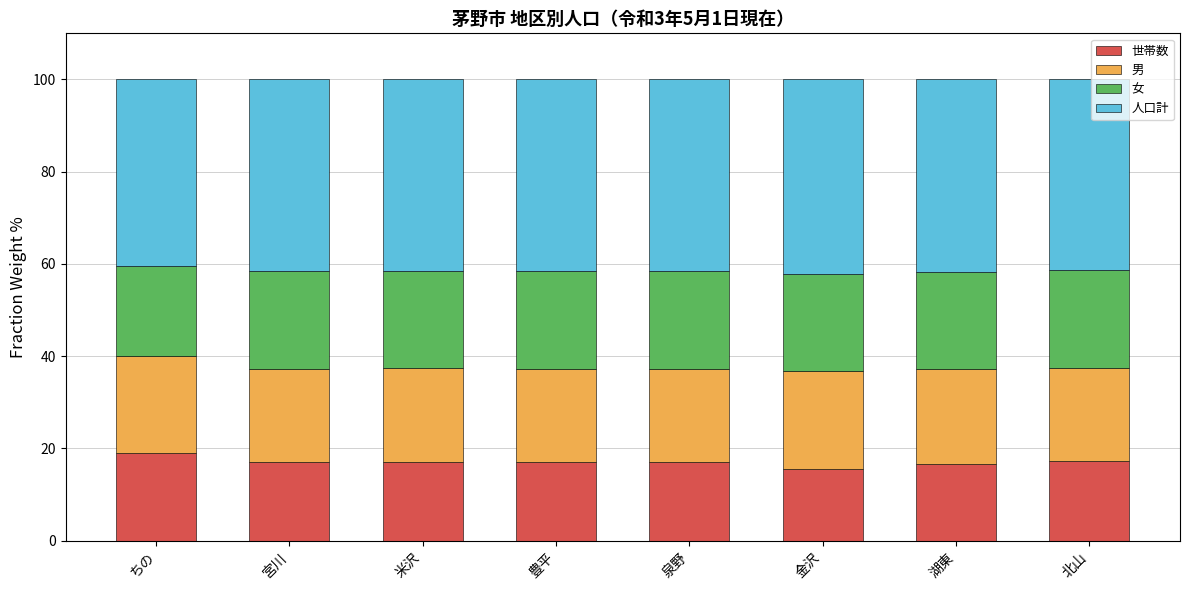

What is the total value across all series at 泉野?

100.0